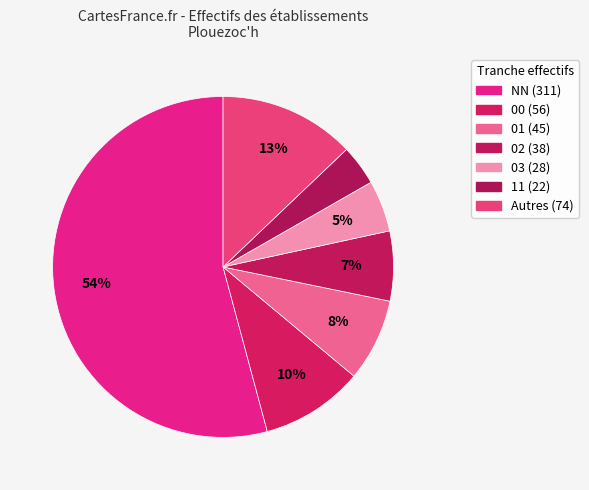

Is there a majority slice in this chart?

Yes